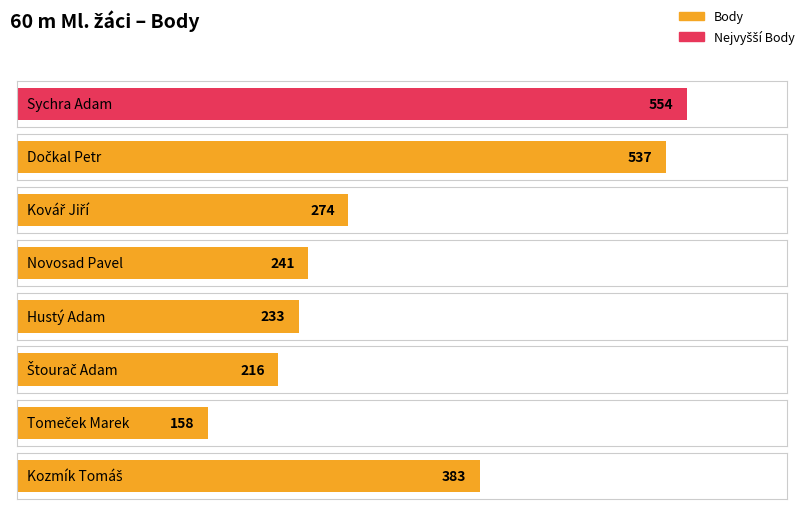

Reading left to right, list all the values displayed in this chart.

Sychra Adam=554	Dočkal Petr=537	Kovář Jiří=274	Novosad Pavel=241	Hustý Adam=233	Štourač Adam=216	Tomeček Marek=158	Kozmík Tomáš=383